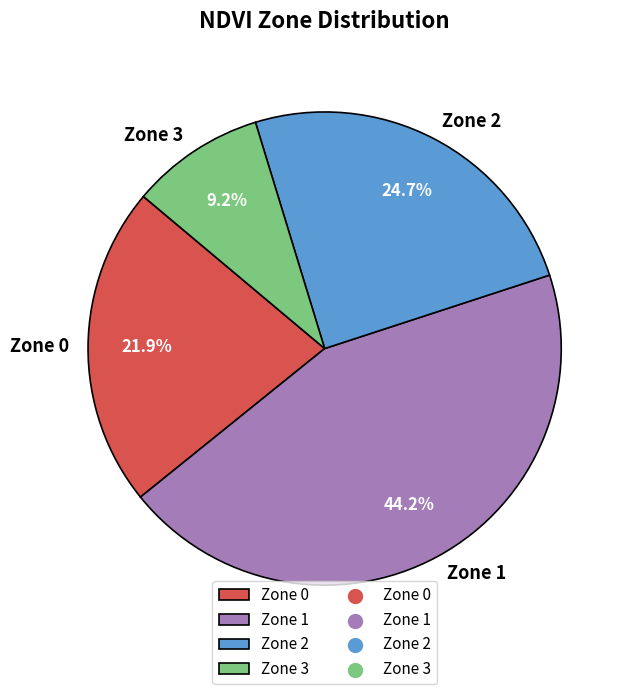

Does Zone 2 represent more than half of the total?

No